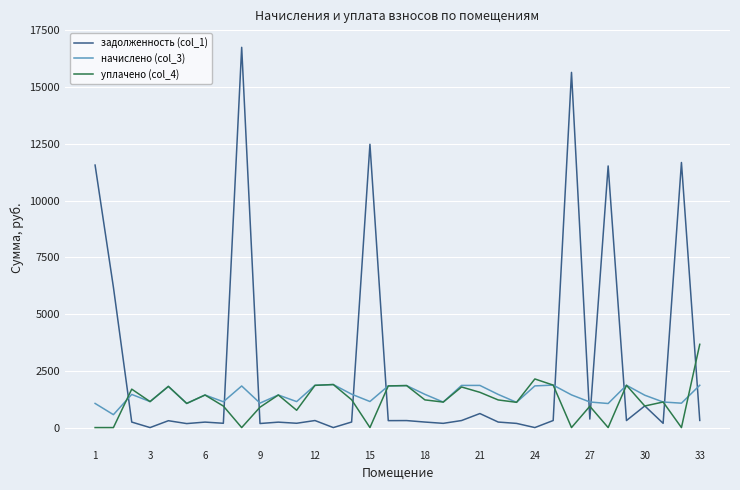

What is the maximum value for уплачено (col_4)?

3667.4